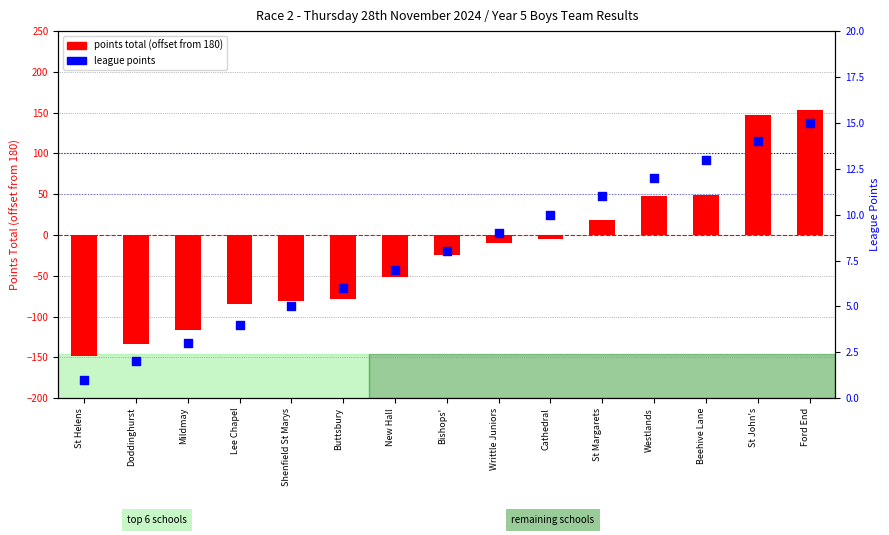

At how many categories does at least one series exceed -6?

15